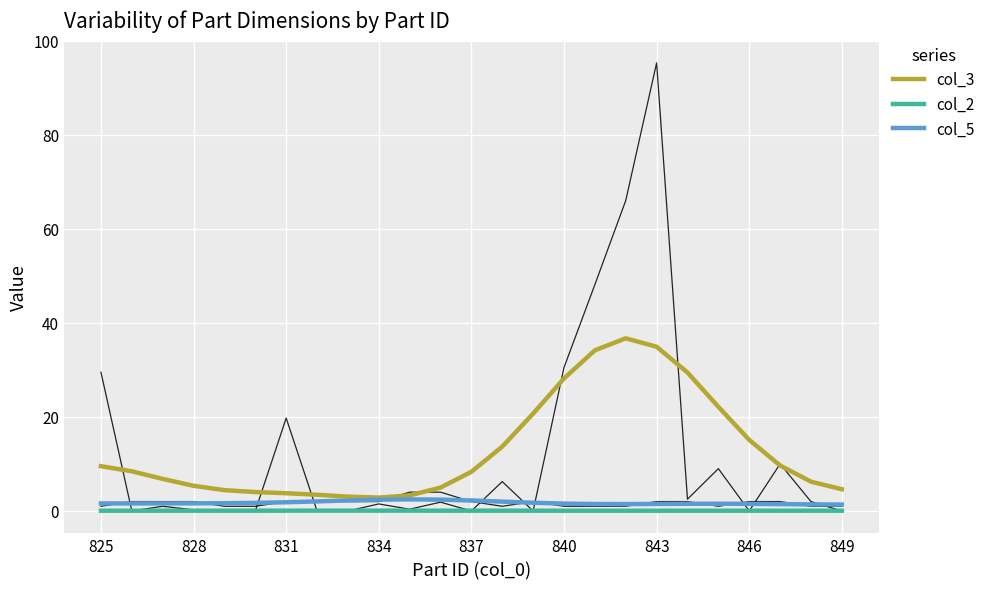

What is the average value of the col_2 series?

0.1